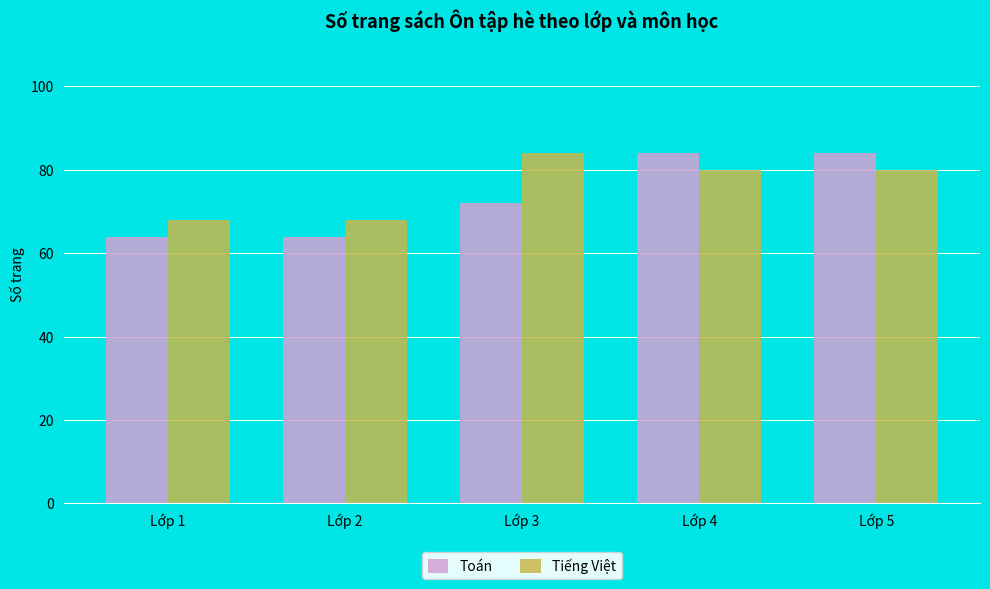

What is the difference between the Tiếng Việt values at Lớp 2 and Lớp 3?

16